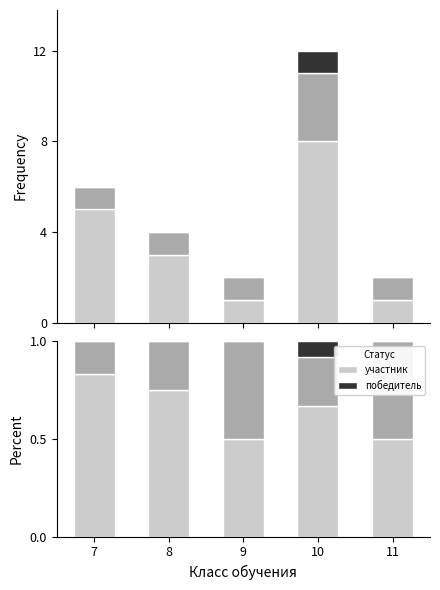

At which category is the sum across all series the highest?

7